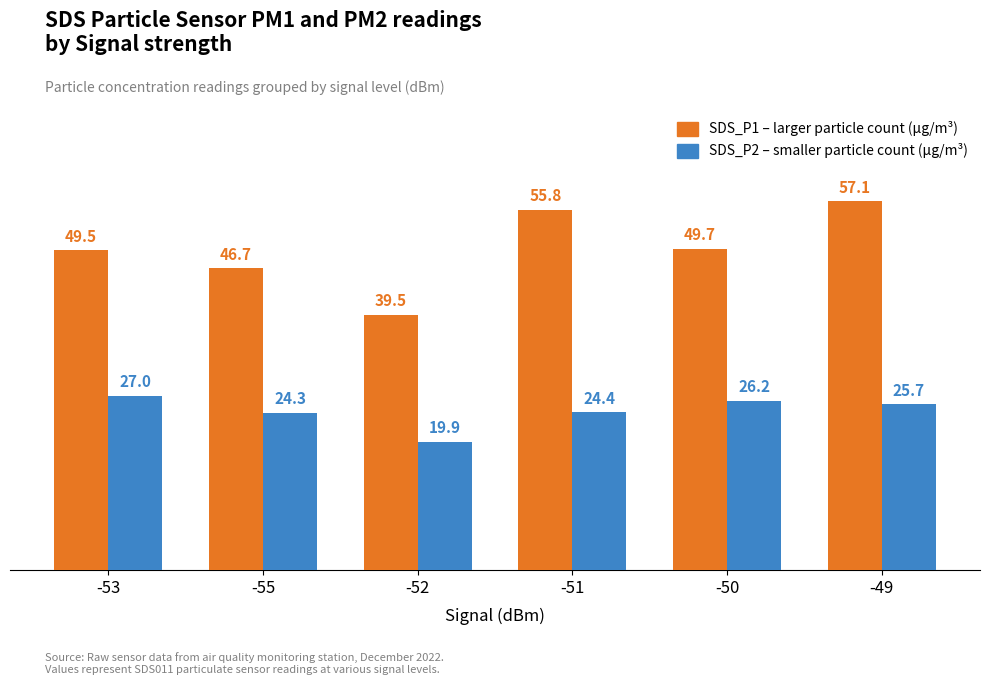

What is the label of the 1st bar from the right?

-49